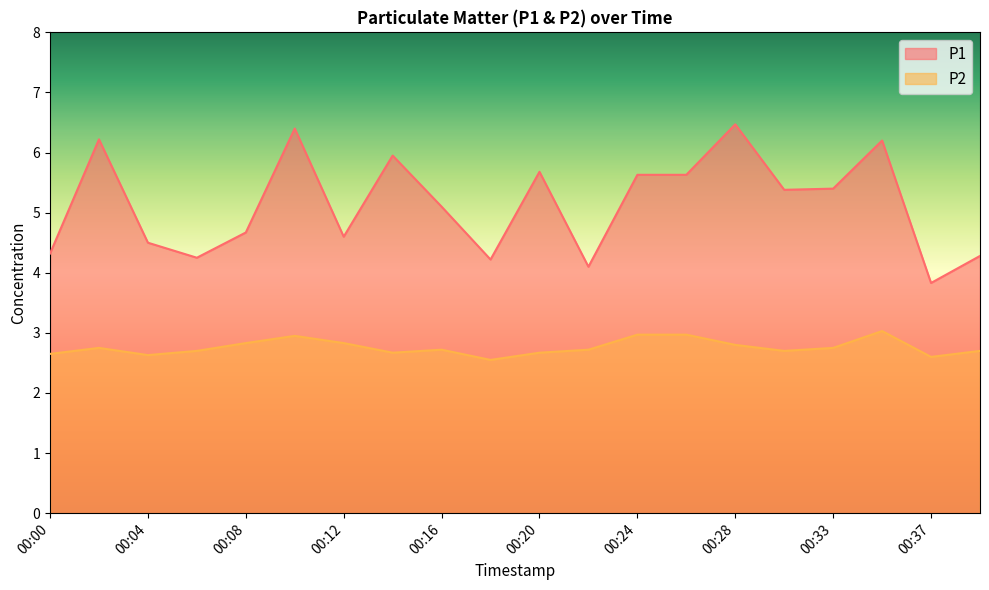

Where does the P1 series first go above 5?

00:02